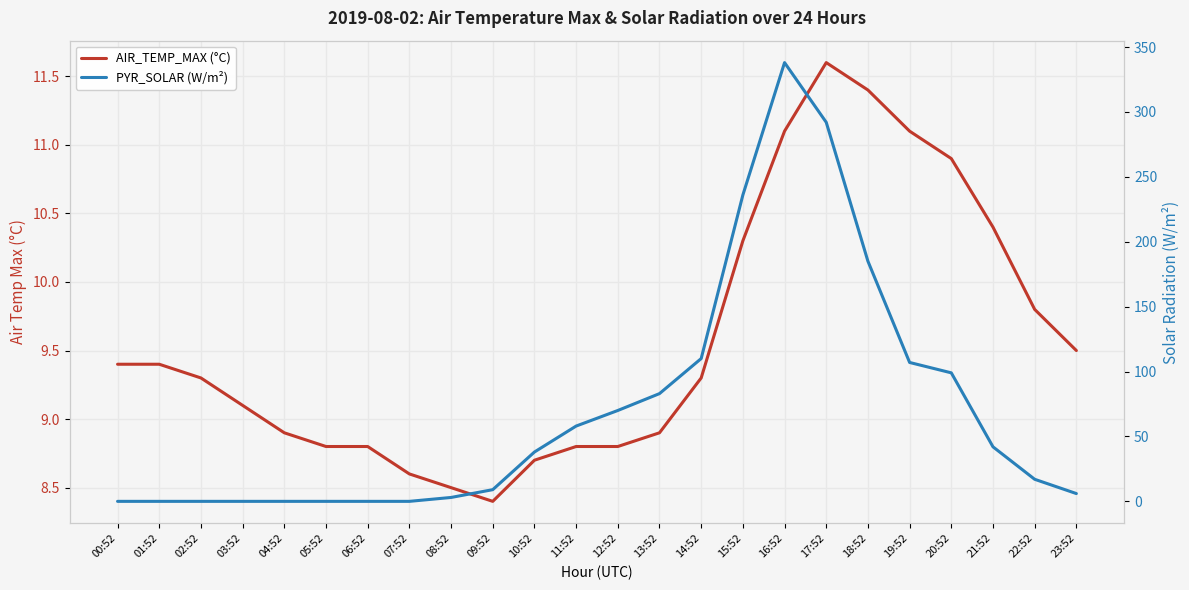

Reading left to right, list all the values displayed in this chart.

AIR_TEMP_MAX (°C): 9.4	9.4	9.3	9.1	8.9	8.8	8.8	8.6	8.5	8.4	8.7	8.8	8.8	8.9	9.3	10.3	11.1	11.6	11.4	11.1	10.9	10.4	9.8	9.5
PYR_SOLAR (W/m²): 0.0	0.0	0.0	0.0	0.0	0.0	0.0	0.0	3.0	9.0	38.0	58.0	70.0	83.0	110.0	236.0	338.0	292.0	185.0	107.0	99.0	42.0	17.0	6.0